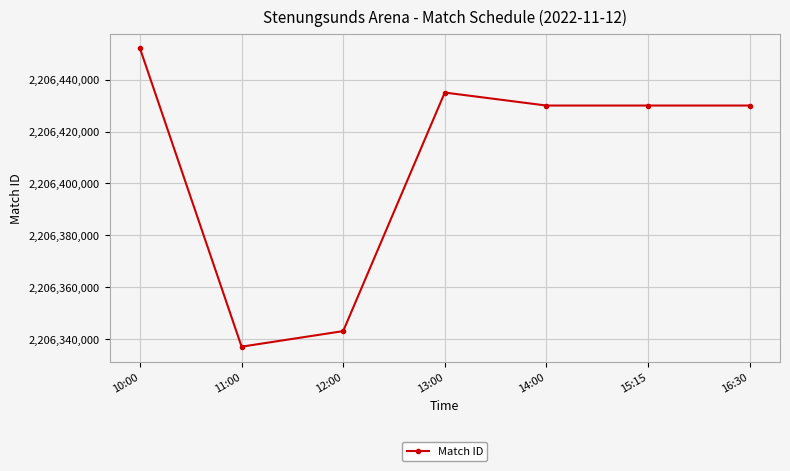

How many lines are shown in the chart?

1